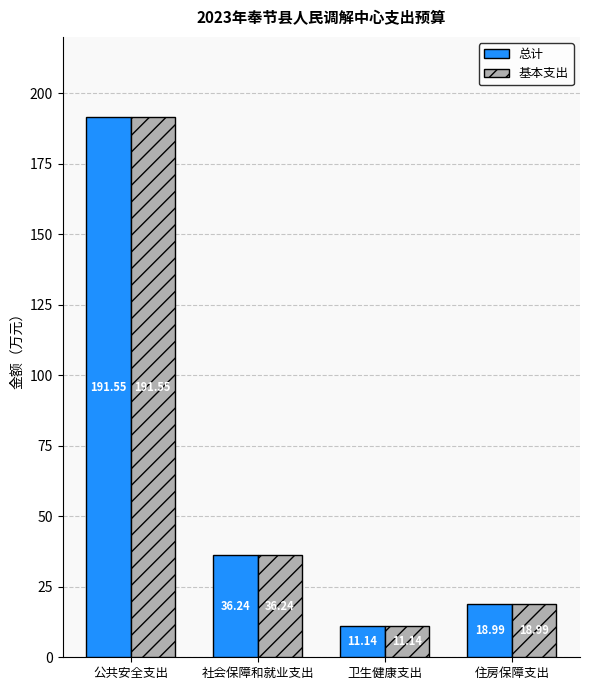

What position from the right is 卫生健康支出?

2